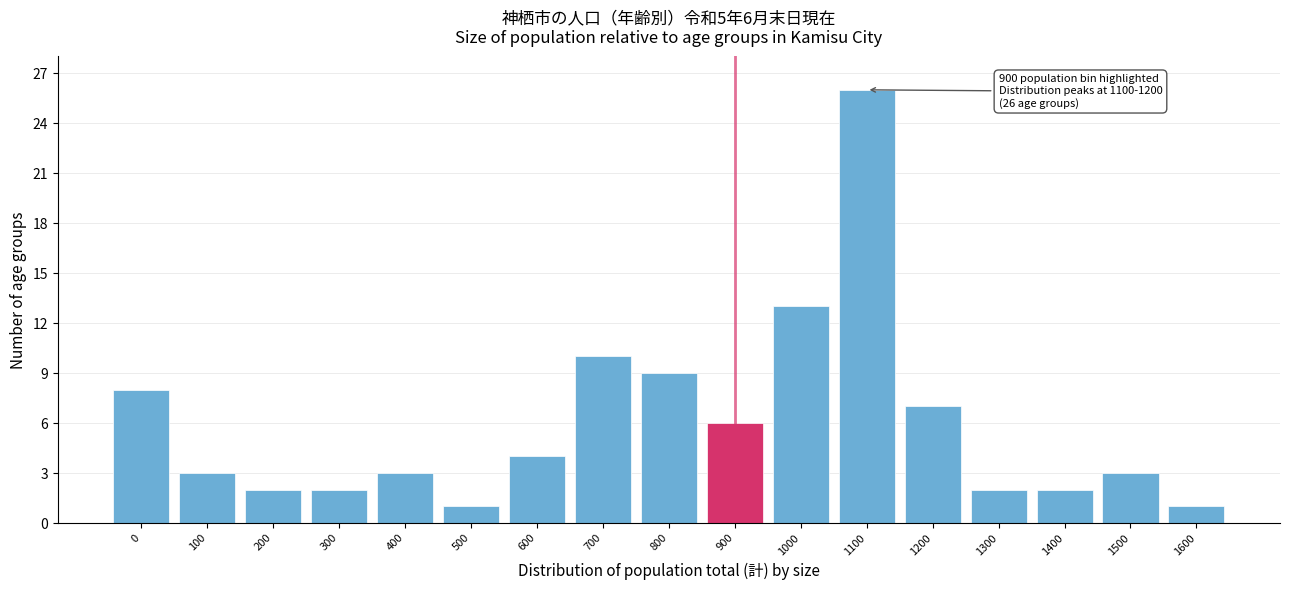

Reading left to right, transcribe all the data shown in this chart.

8	3	2	2	3	1	4	10	9	6	13	26	7	2	2	3	1